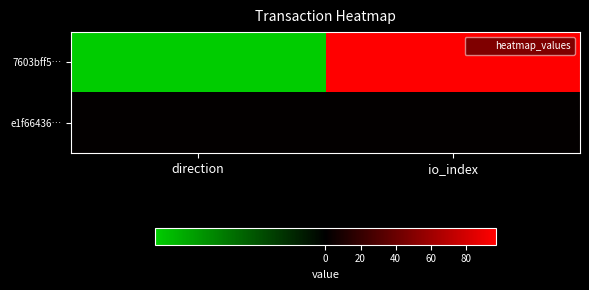

Between direction and io_index, which is larger?

io_index